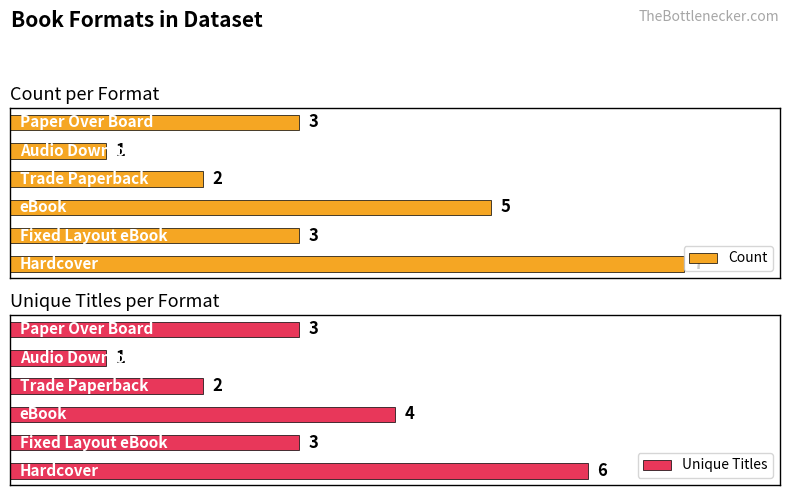

Count the number of categories in the chart.

6